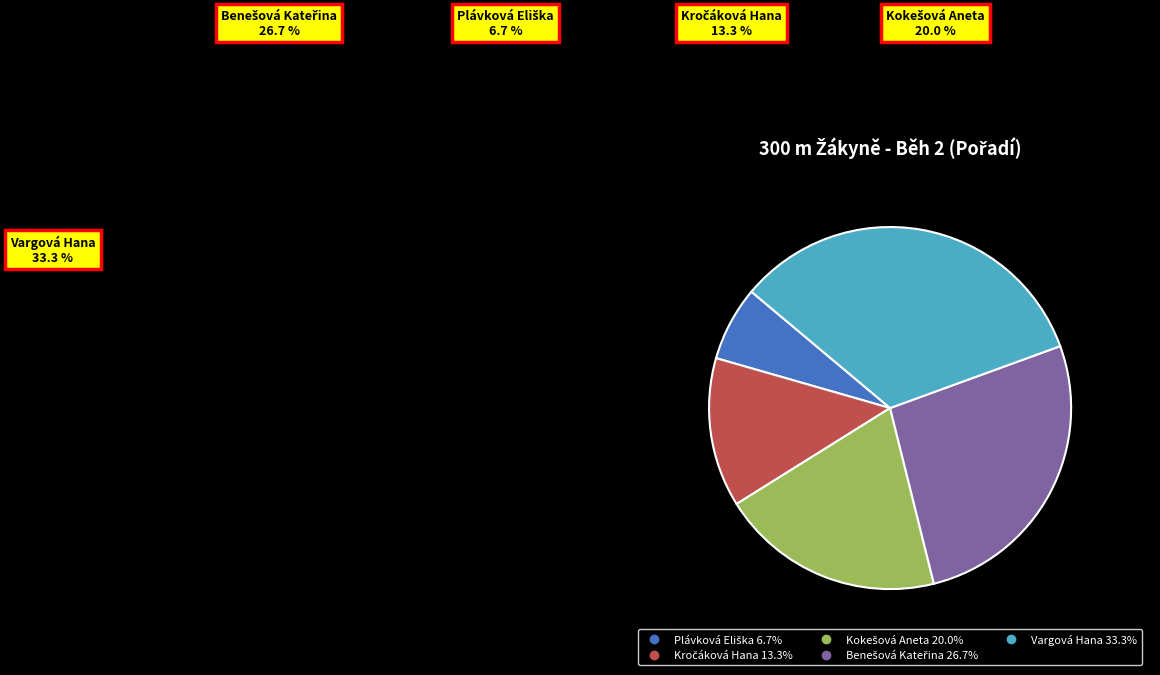

Rank the categories by value from lowest to highest.

Plávková Eliška, Kročáková Hana, Kokešová Aneta, Benešová Kateřina, Vargová Hana